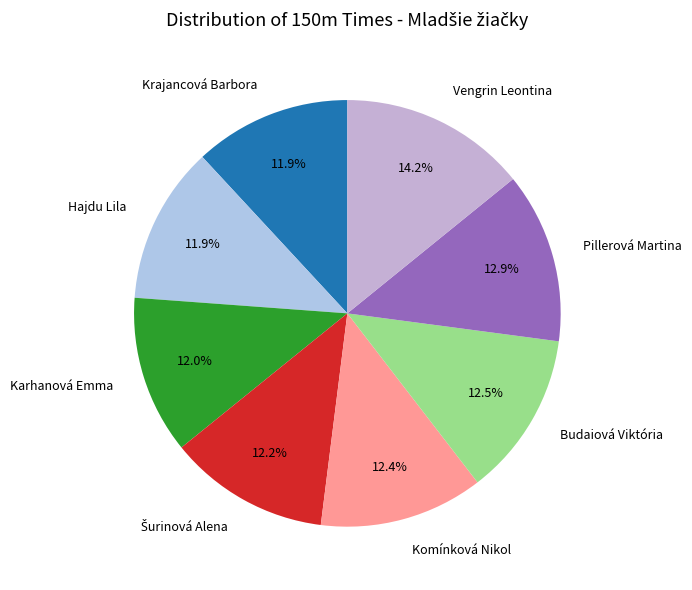

Is it true that Komínková Nikol is 4% of the pie?

False